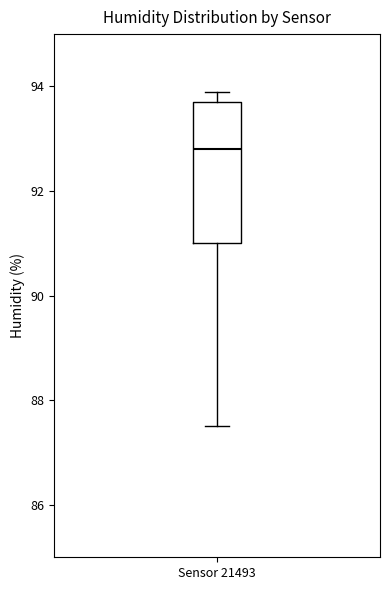

Transcribe this box plot: give where the median line is, the range the box spans, and where the two whiskers end, as read against the y-axis. The values are not printed on the chart, so give them approximately, as read against the axis.

median 92.8, box 91.0 to 93.8, whiskers 87.6 to 94.0